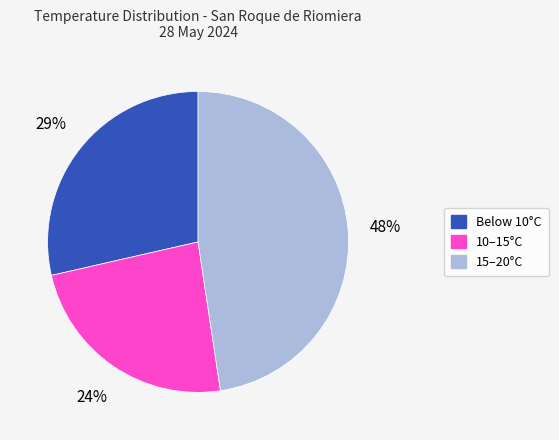

To the nearest percent, what is the difference between the Below 10°C and 10–15°C slice percentages?

5%